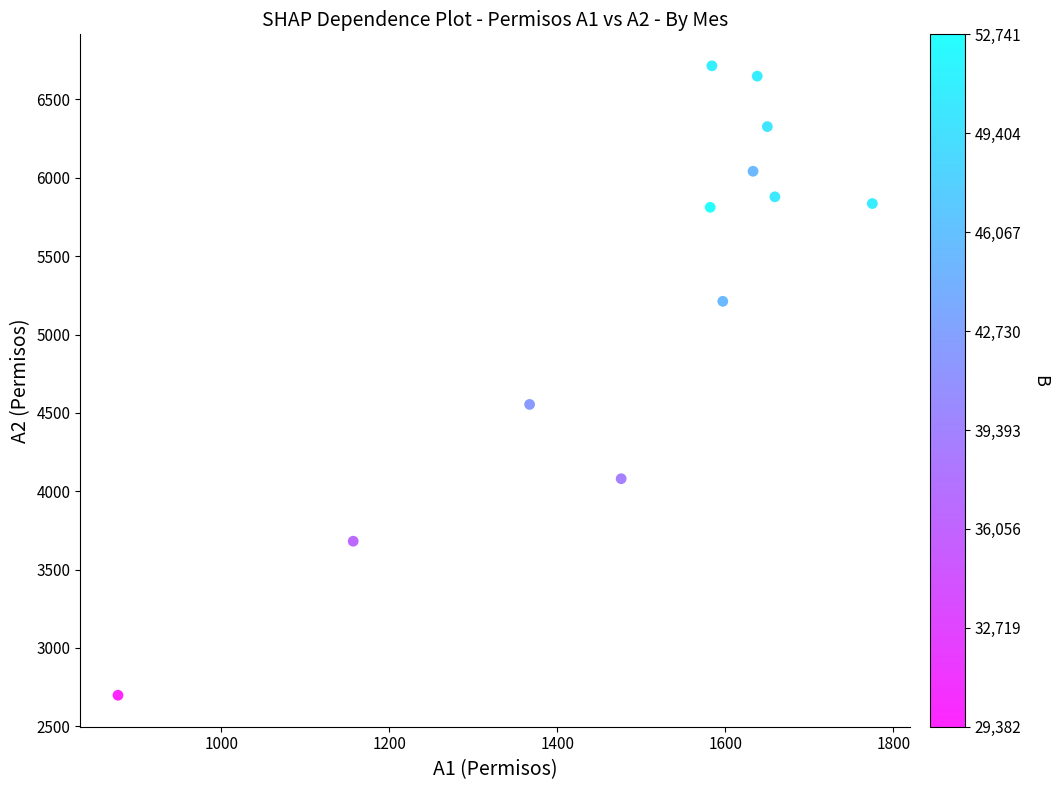

What is the average Y value?

5290